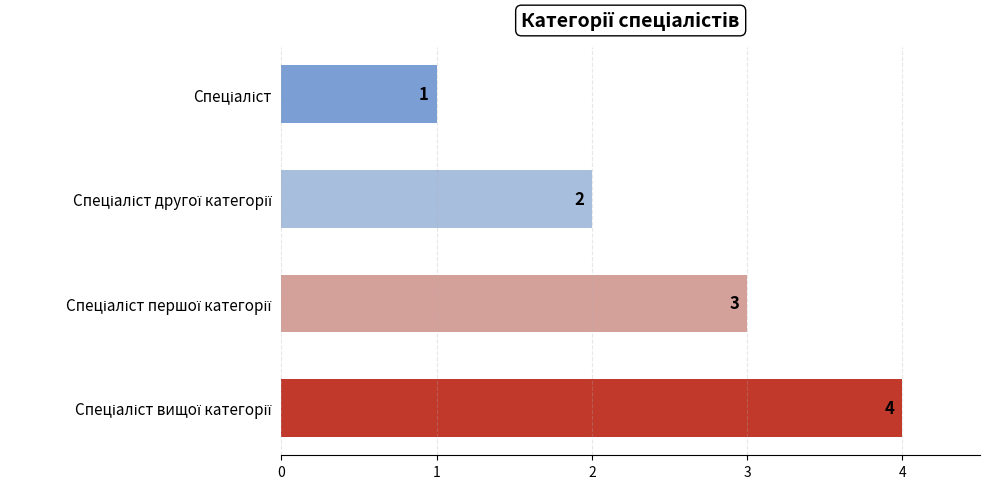

What is the value of the 3rd bar from the top?

3